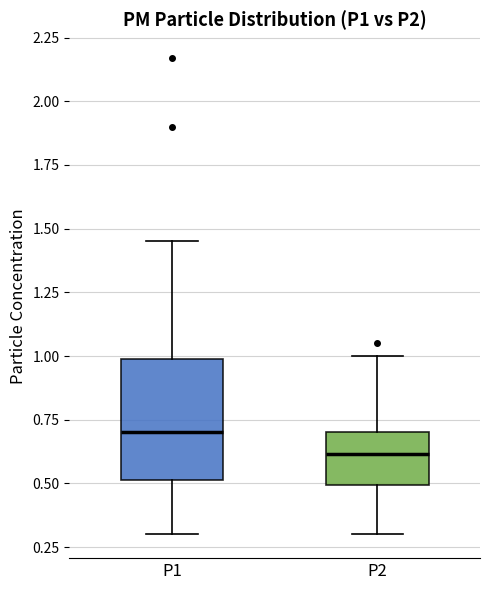

Where does the median line of the box for P1 sit on the y-axis? The values are not printed on the chart, so give them approximately, as read against the axis.

0.70